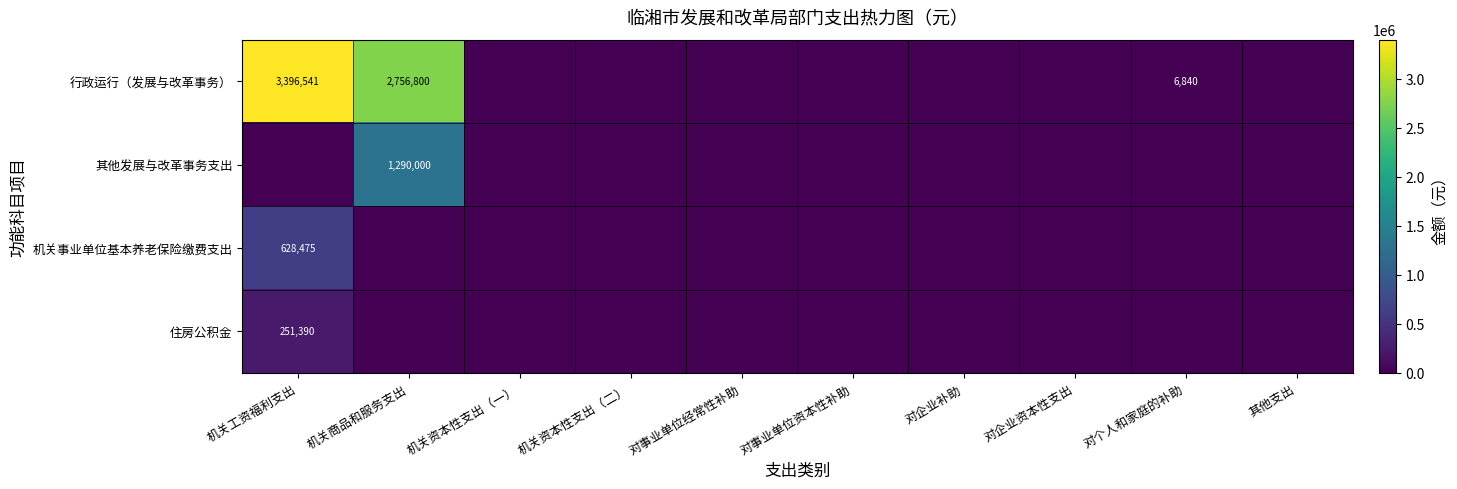

What is the sum of the 行政运行（发展与改革事务） values at 机关商品和服务支出 and 机关工资福利支出?

6153341